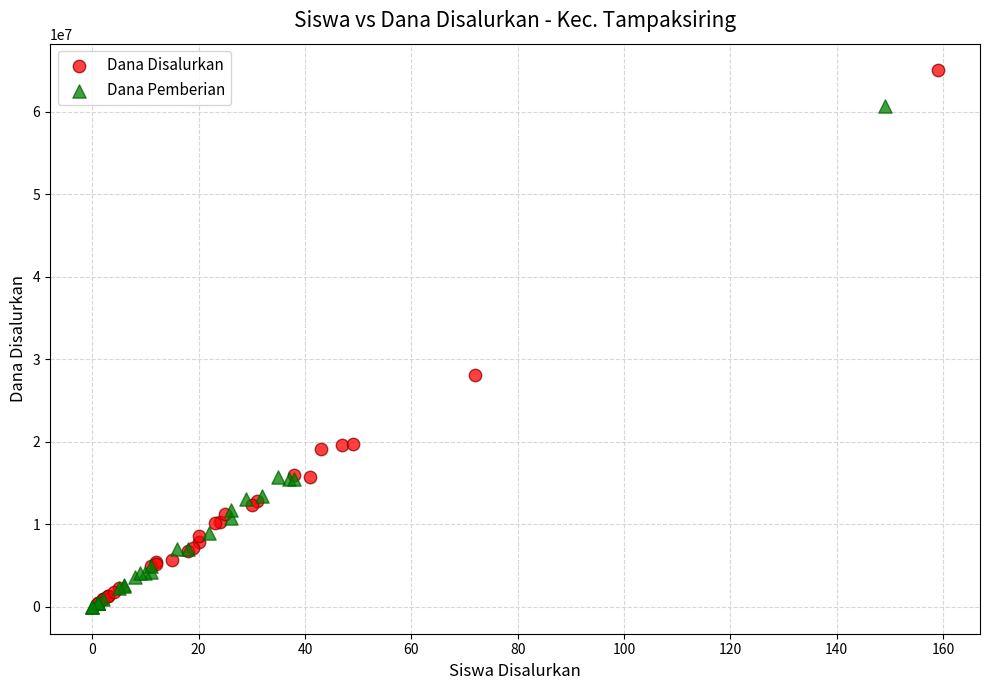

Which series contains the highest Y value?

Dana Disalurkan